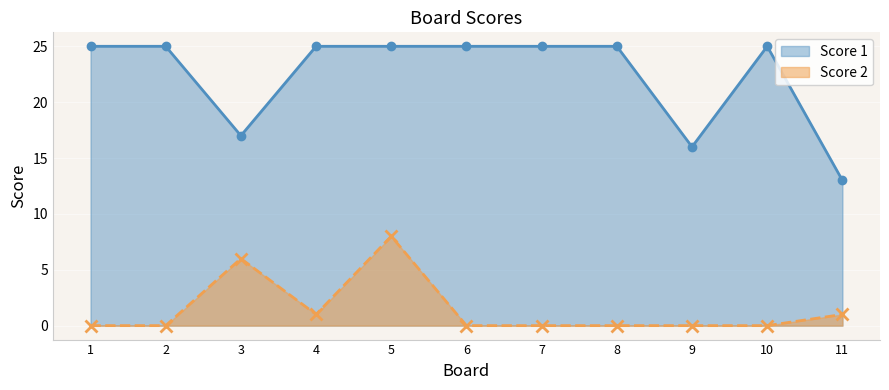

True or false: Score 2 and Score 1 cross at least once.

False